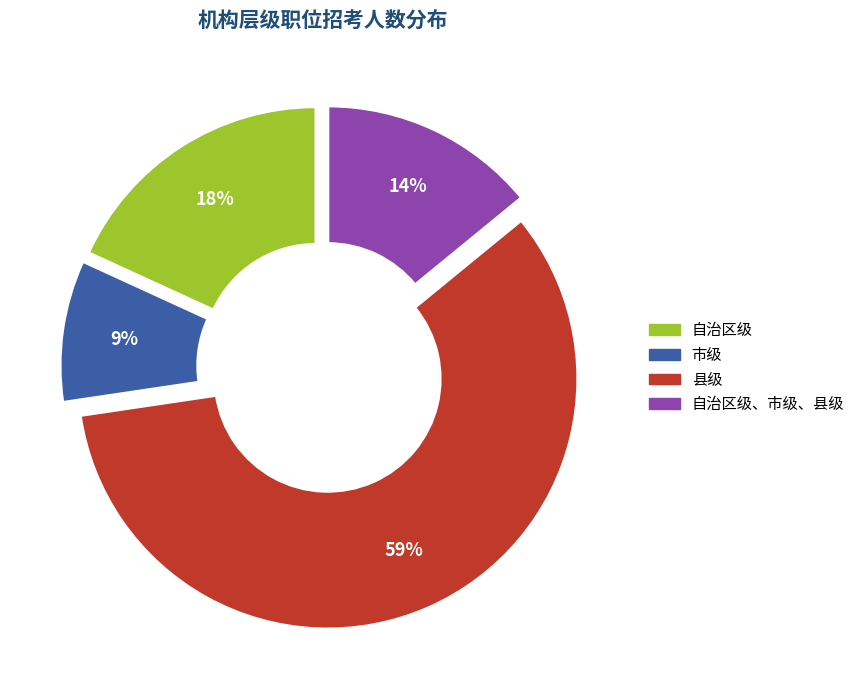

Does any single category account for the majority?

Yes